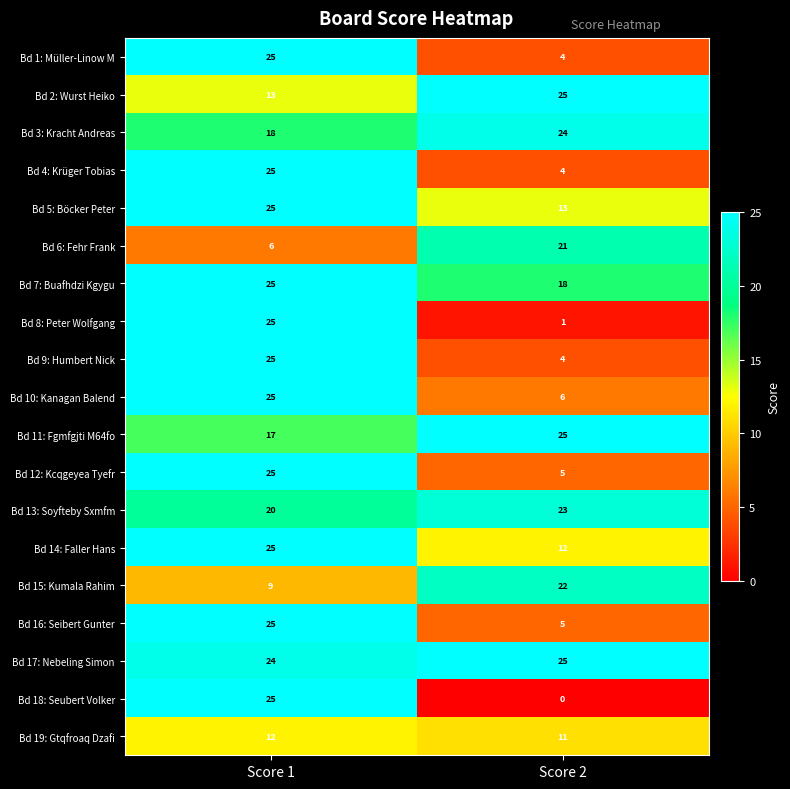

The Bd 5: Böcker Peter series shows 25 at Score 1. True or false?

True